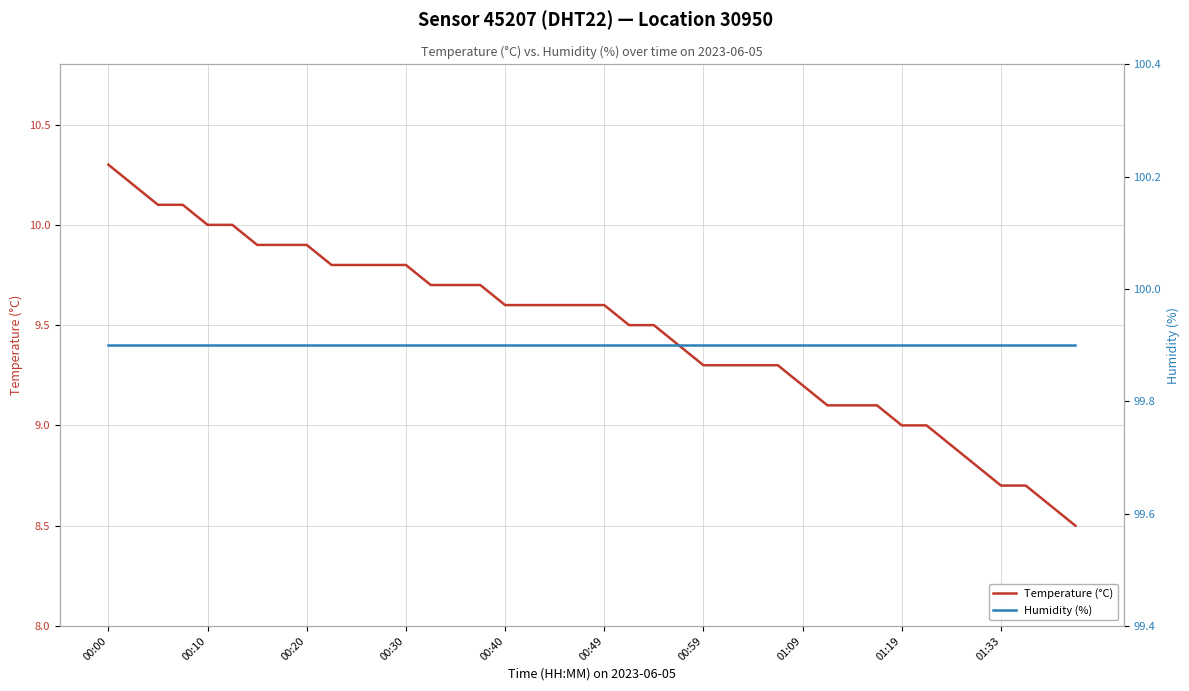

True or false: Temperature (°C) and Humidity (%) cross at least once.

False